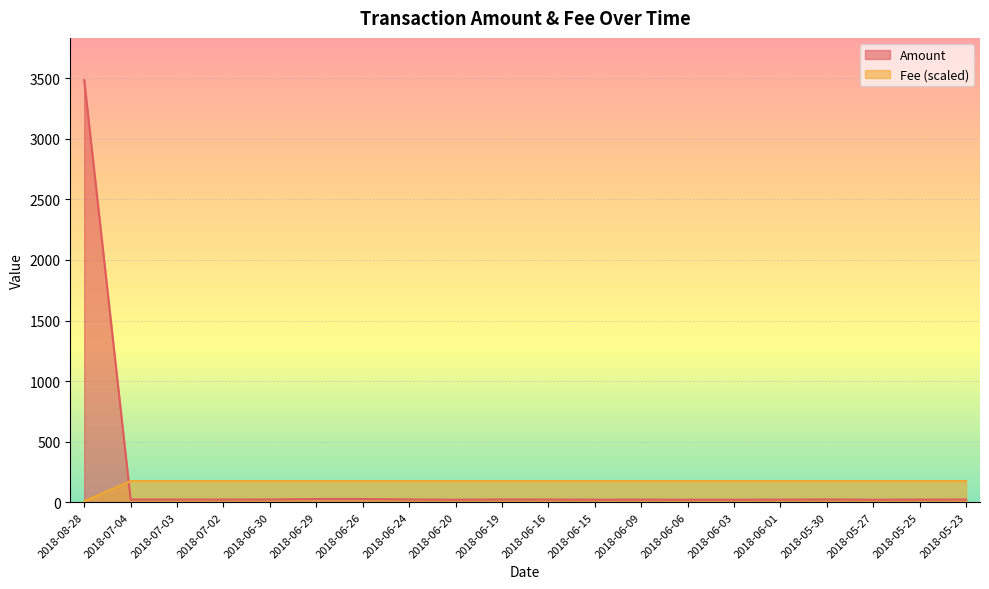

How many lines are shown in the chart?

2